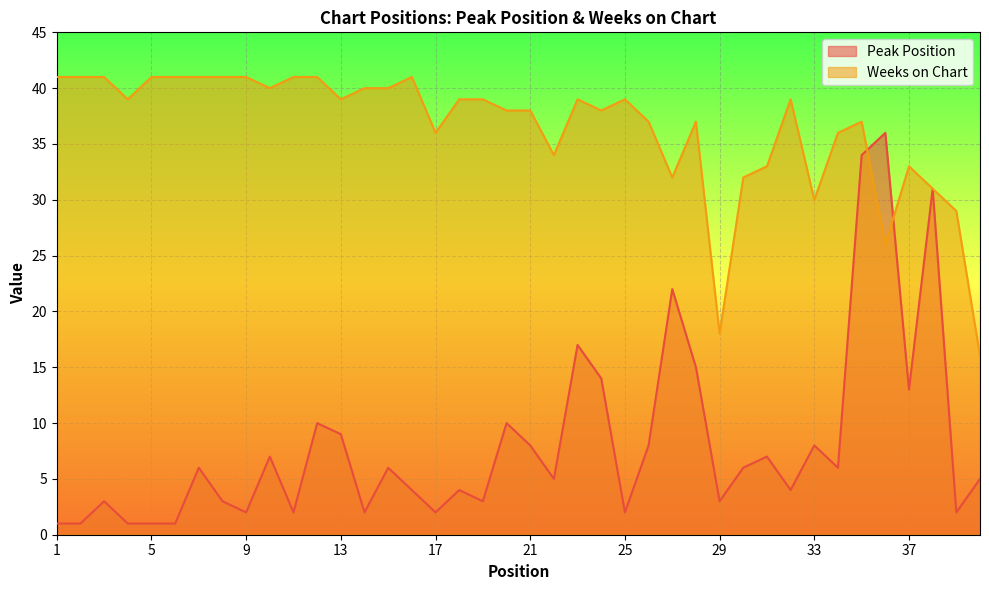

Which series has the largest range (max minus min)?

Peak Position